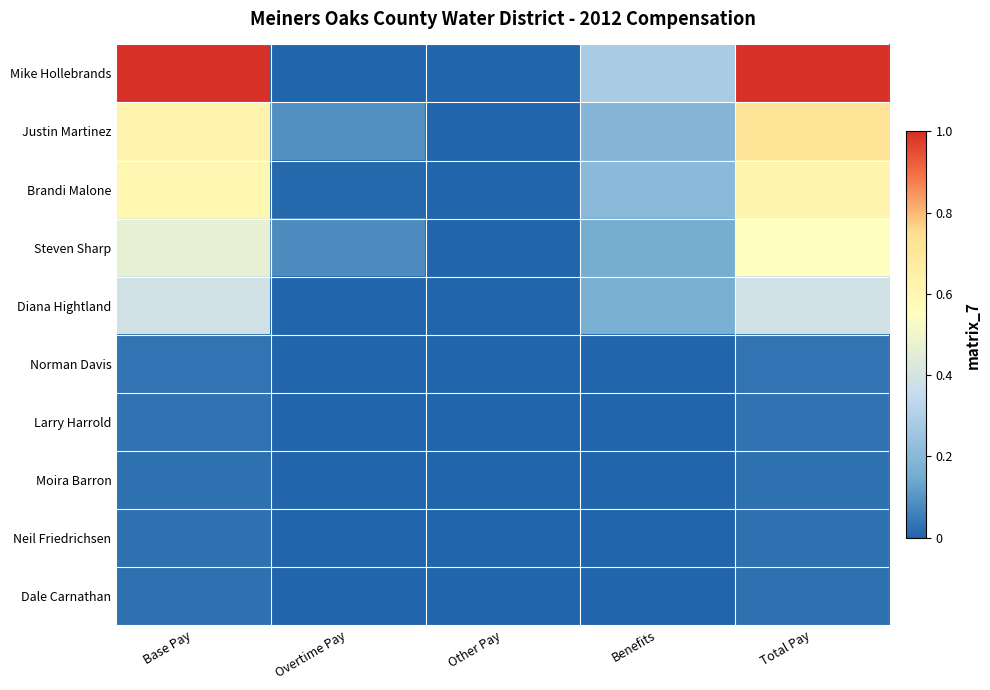

Which series has the widest spread of values?

Mike Hollebrands